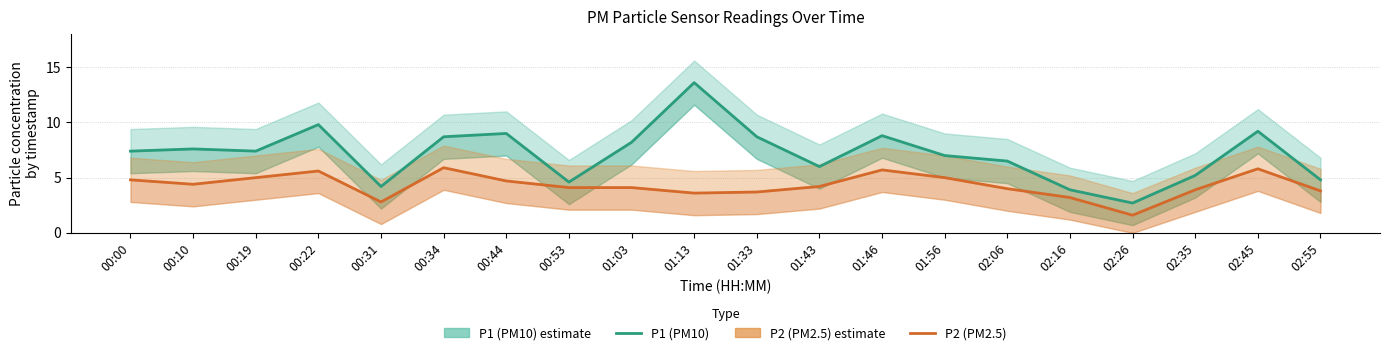

Is it true that P2 (PM2.5) equals 2.5 at 02:06?

False